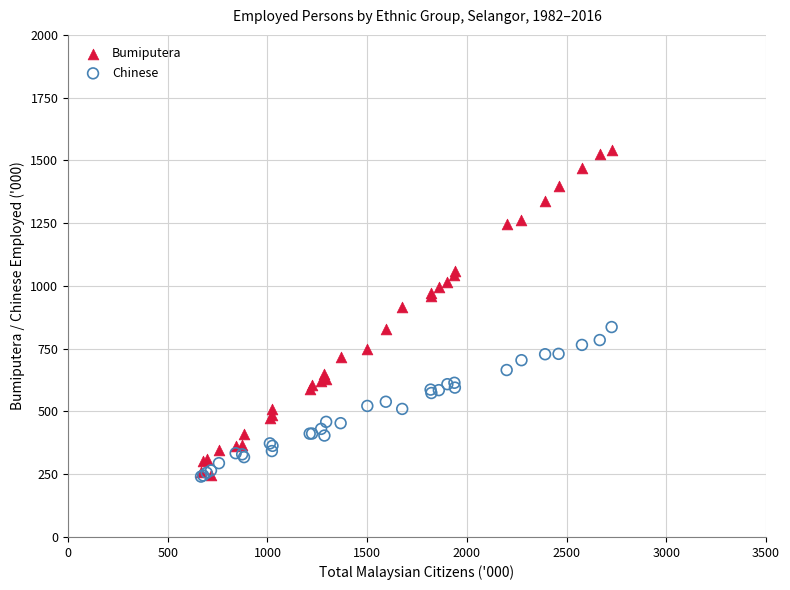

In the Bumiputera series, what Y value is closest to 893?

917.5